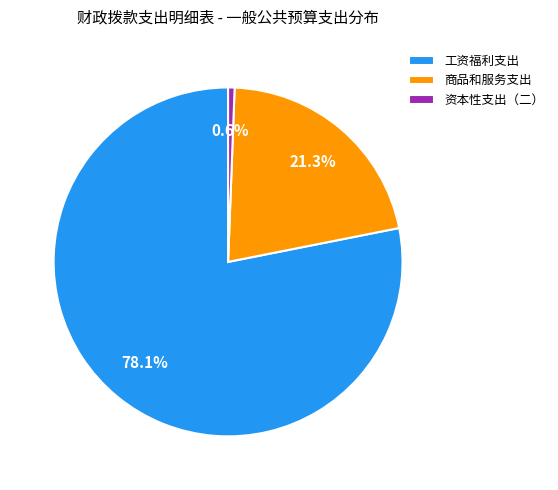

Which has a higher value, 商品和服务支出 or 资本性支出（二）?

商品和服务支出